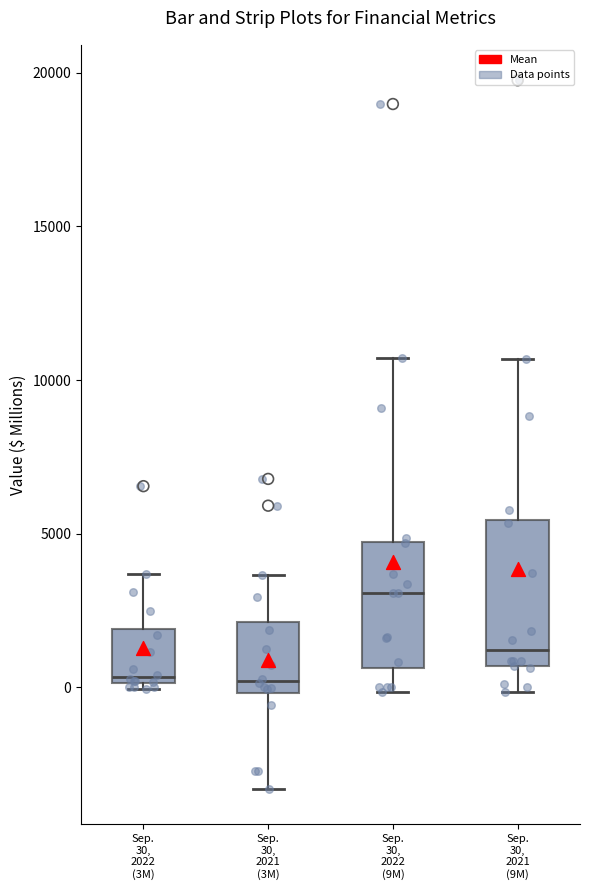

Comparing the boxes themselves (not the whiskers), which one is the tallest?

Sep. 30, 2021 (9M)